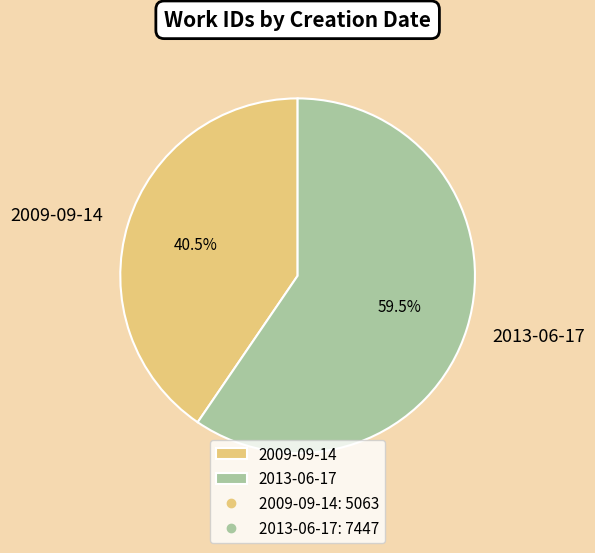

Rank the categories by value from lowest to highest.

2009-09-14, 2013-06-17